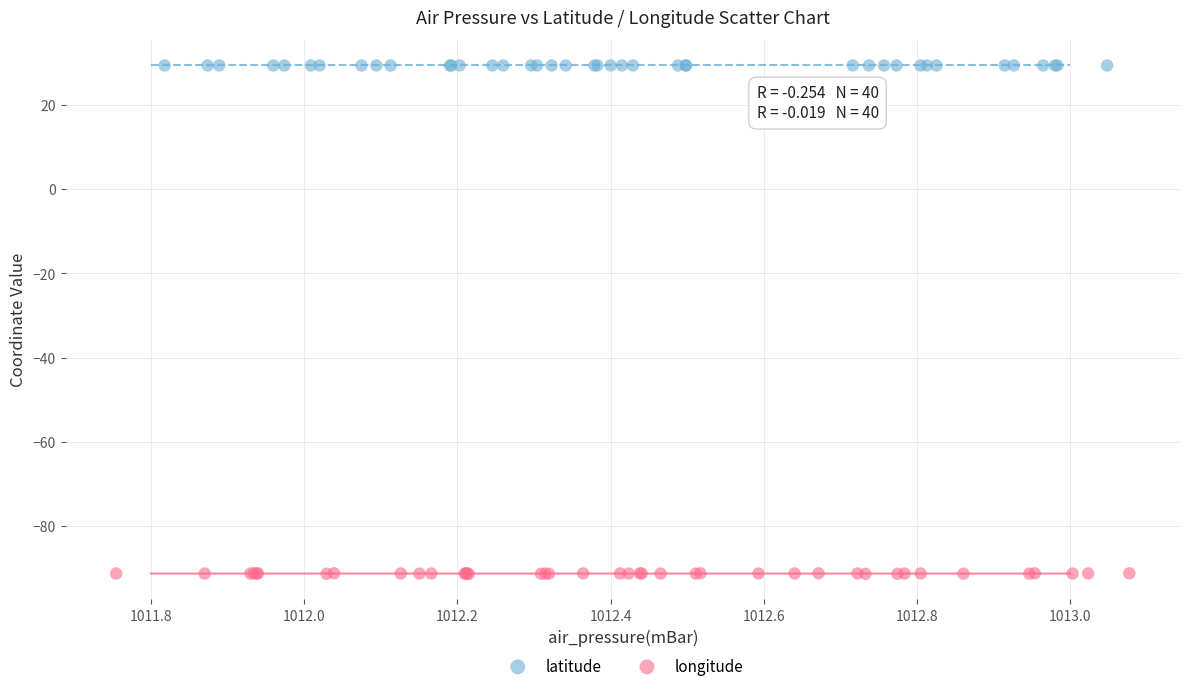

Which series has the largest Y range (max minus min)?

longitude